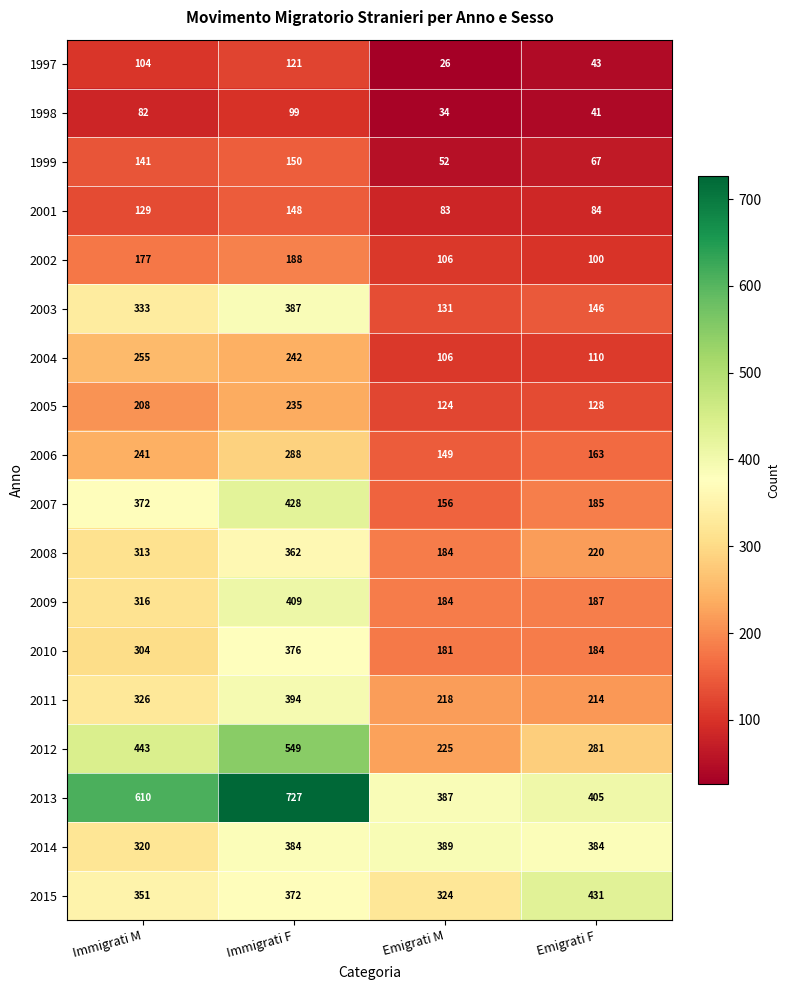

The 2006 series shows 241 at Immigrati M. True or false?

True